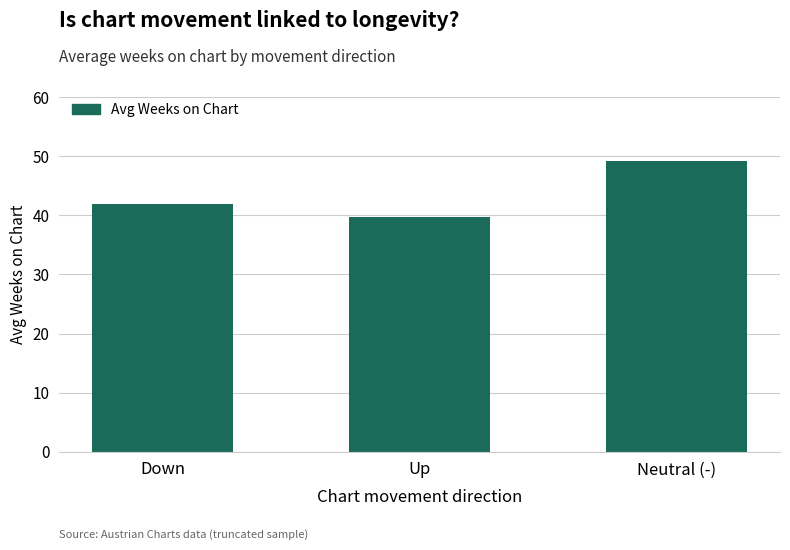

What is the sum of the values at Down and Neutral (-)?

91.0